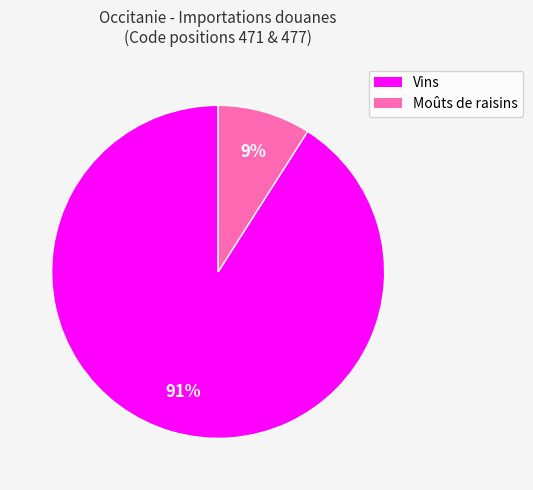

How many segments does this pie chart have?

2